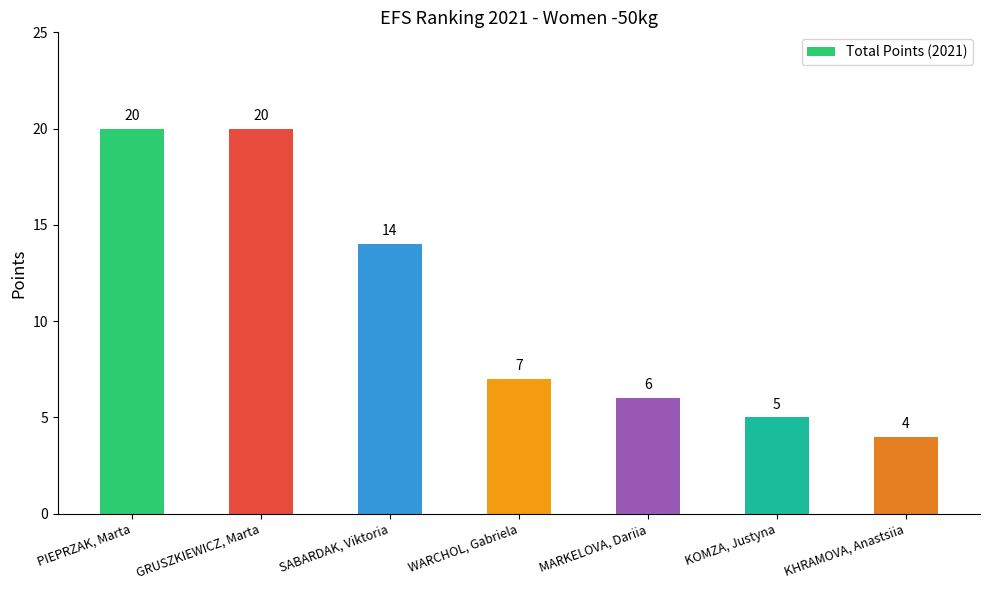

What is the difference between the maximum and minimum values?

16